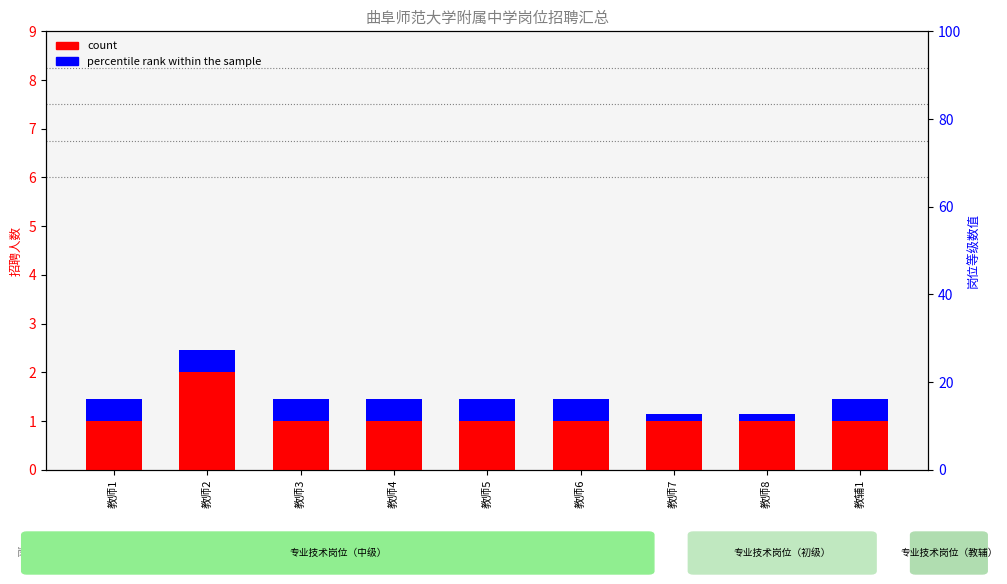

At which label is count closest to 1?

教师1